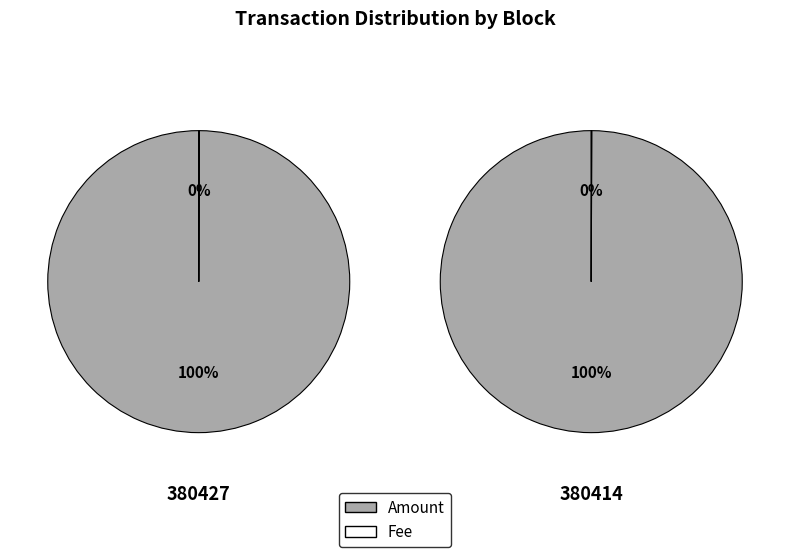

Between 380414 and 380427, which is larger?

380414